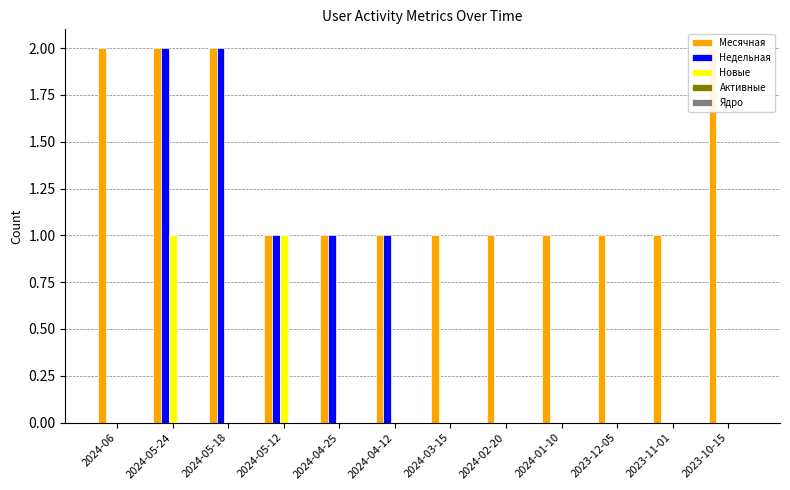

Which category has the highest value across all series?

2024-06